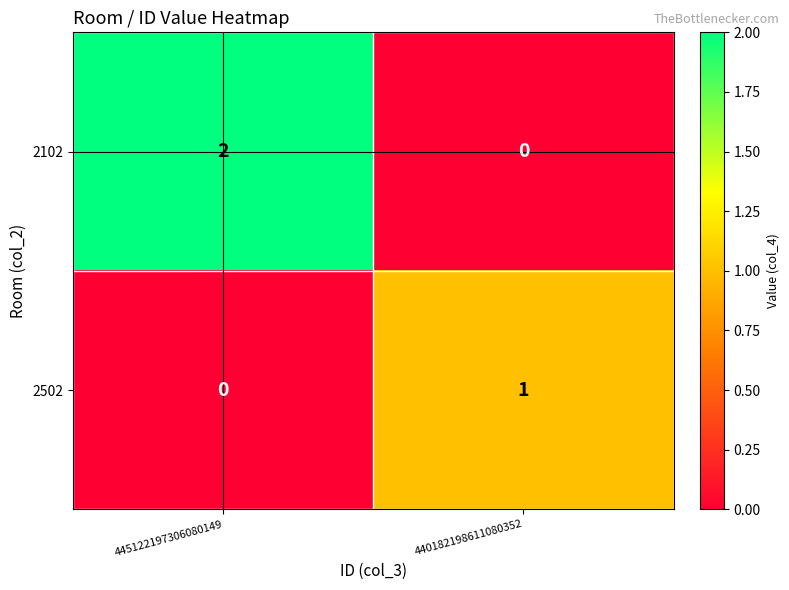

Reading left to right, transcribe all the data shown in this chart.

2102: 445122197306080149=2	440182198611080352=0
2502: 445122197306080149=0	440182198611080352=1